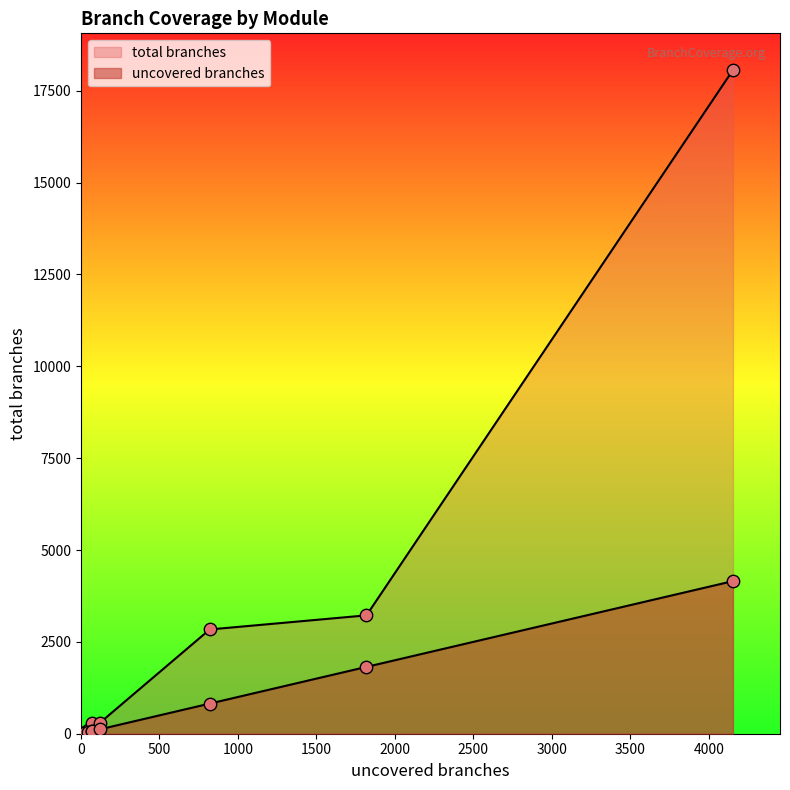

How many lines are shown in the chart?

2